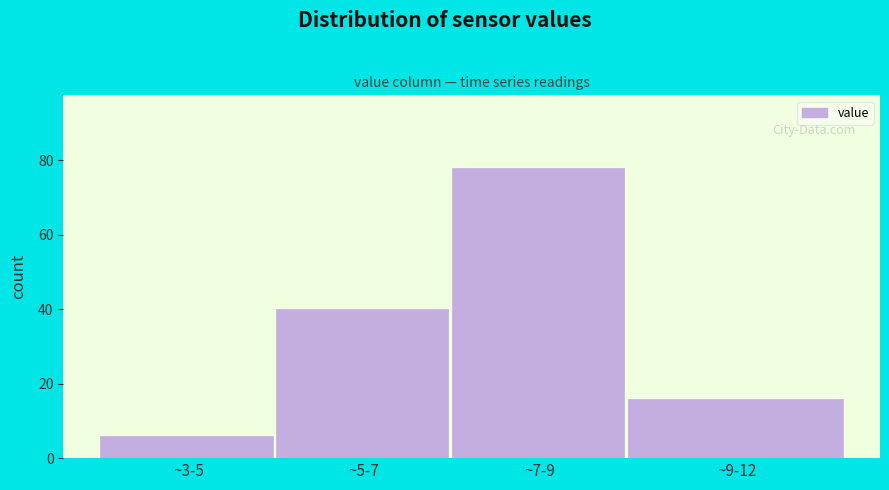

Reading left to right, transcribe all the data shown in this chart.

6	40	78	16